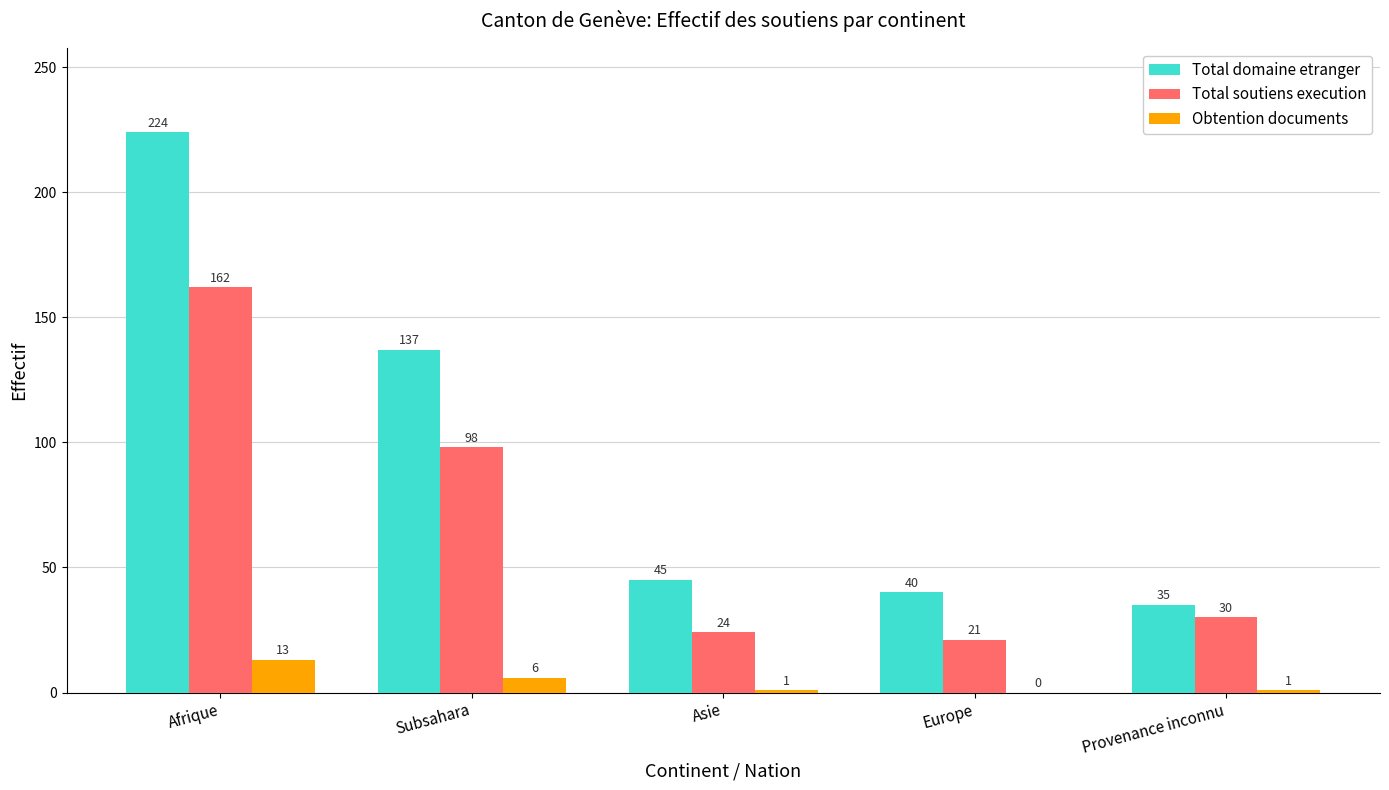

What is the total value across all series at Subsahara?

241